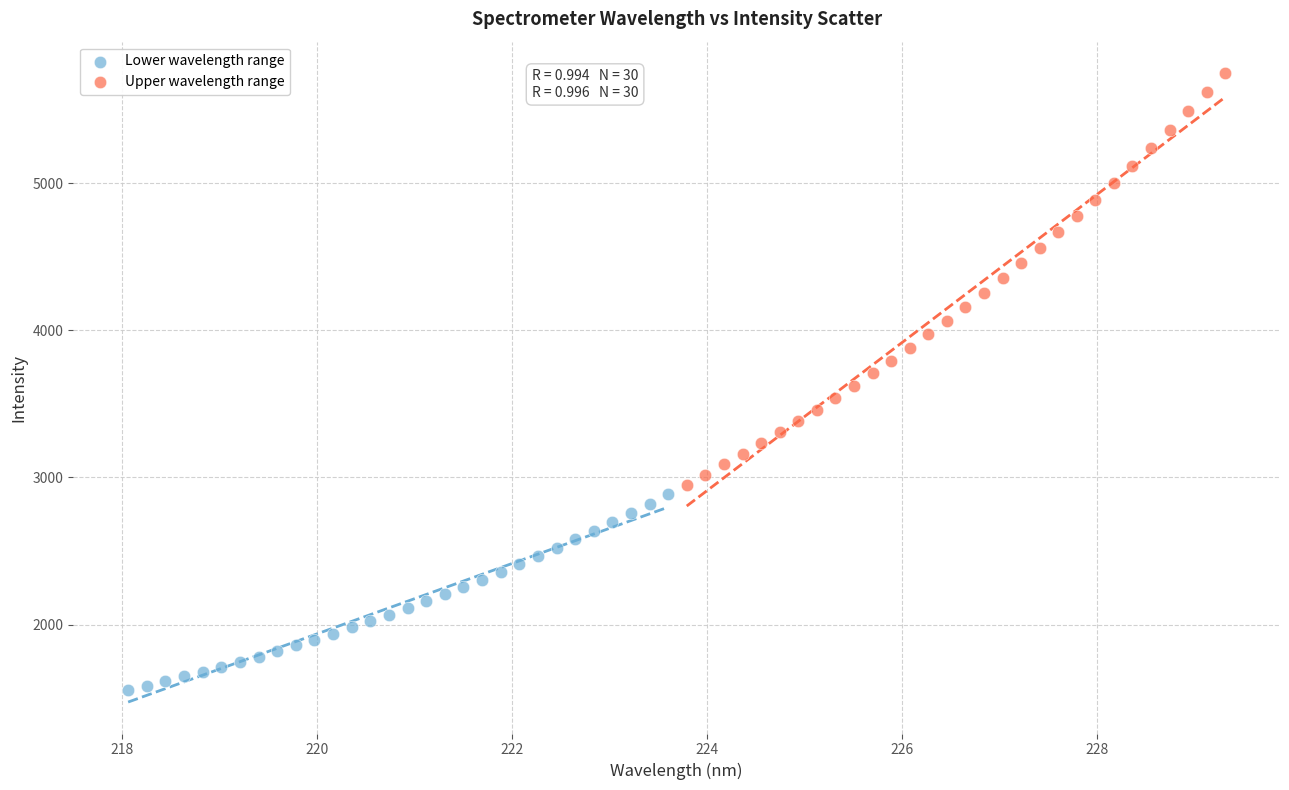

Which series reaches the maximum Y coordinate?

Upper wavelength range